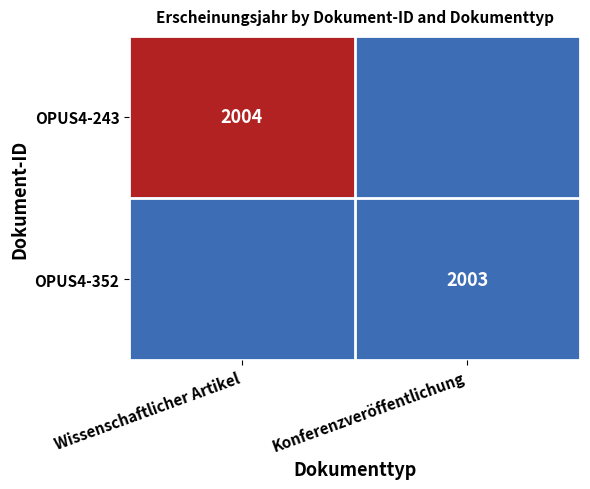

True or false: OPUS4-243 has a value of 2004 at Wissenschaftlicher Artikel.

True